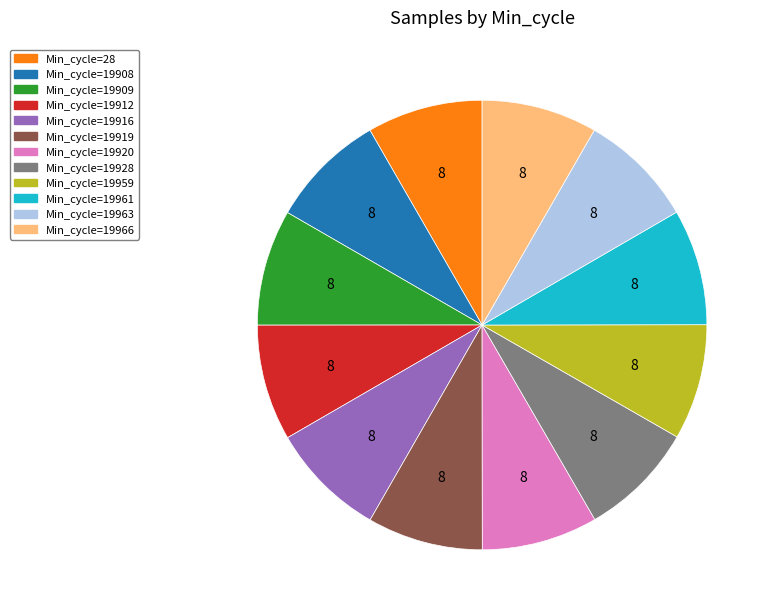

Is there a majority slice in this chart?

No